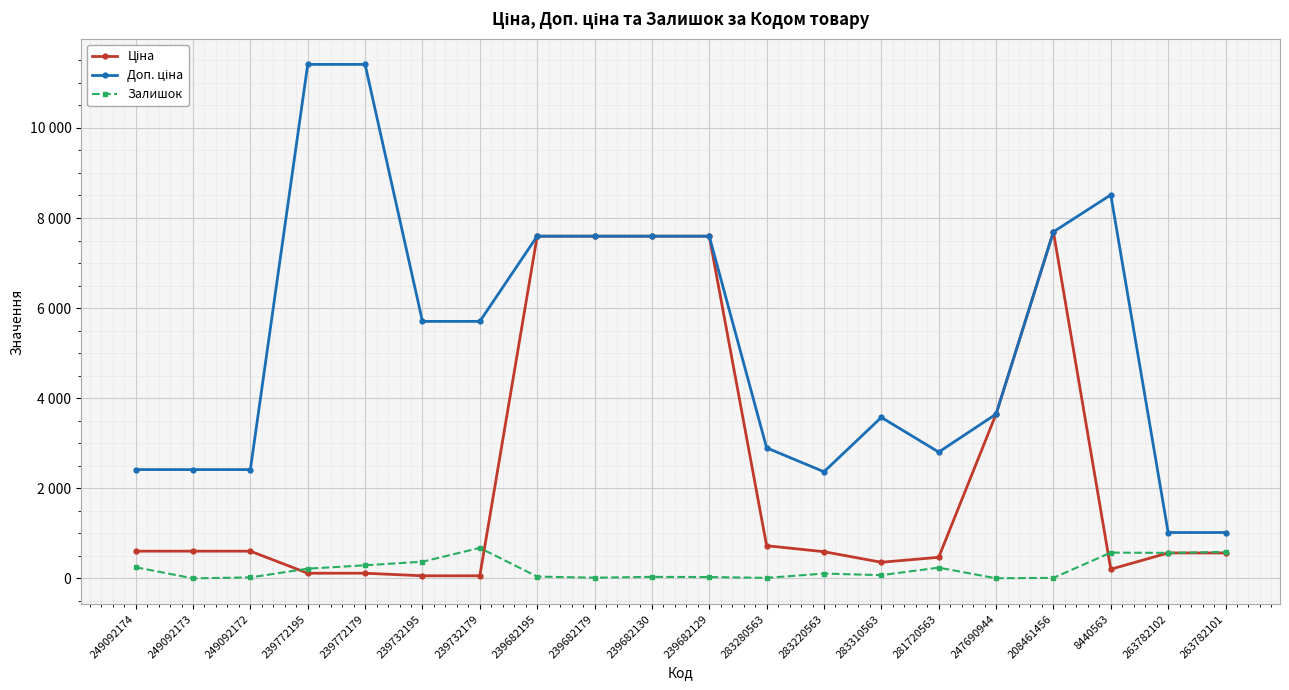

Does the chart have visible grid lines?

Yes